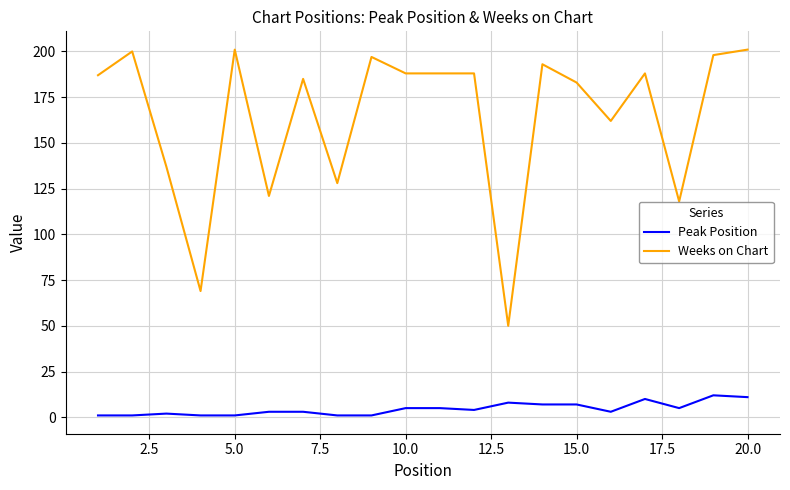

Which series has the widest spread of values?

Weeks on Chart